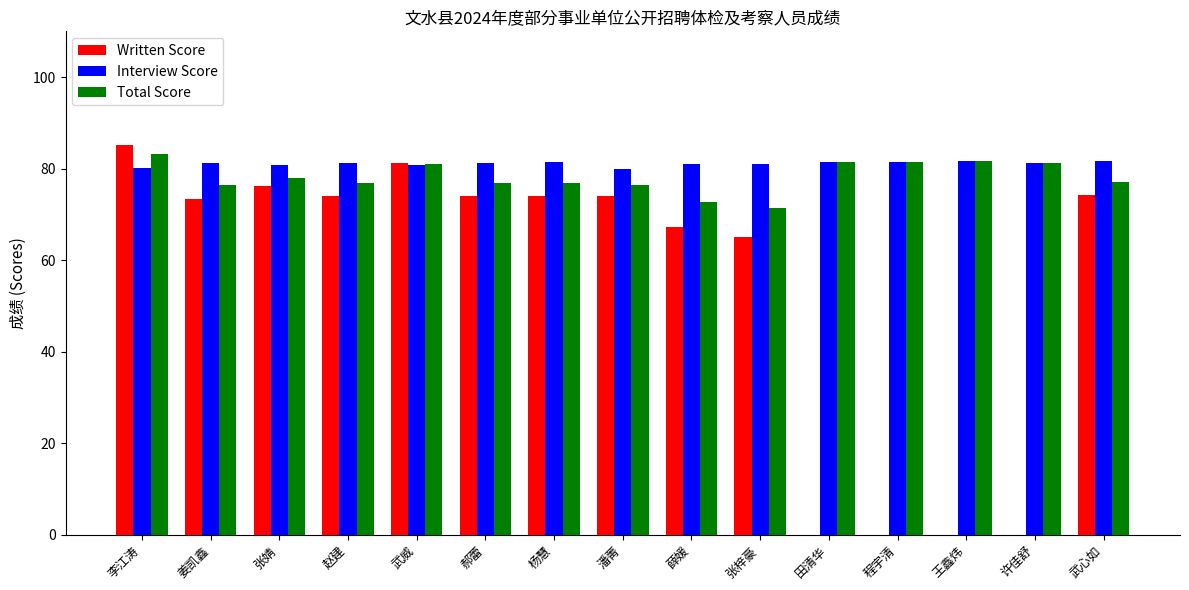

The value of Written Score at 潘菁 is 15.6. True or false?

False